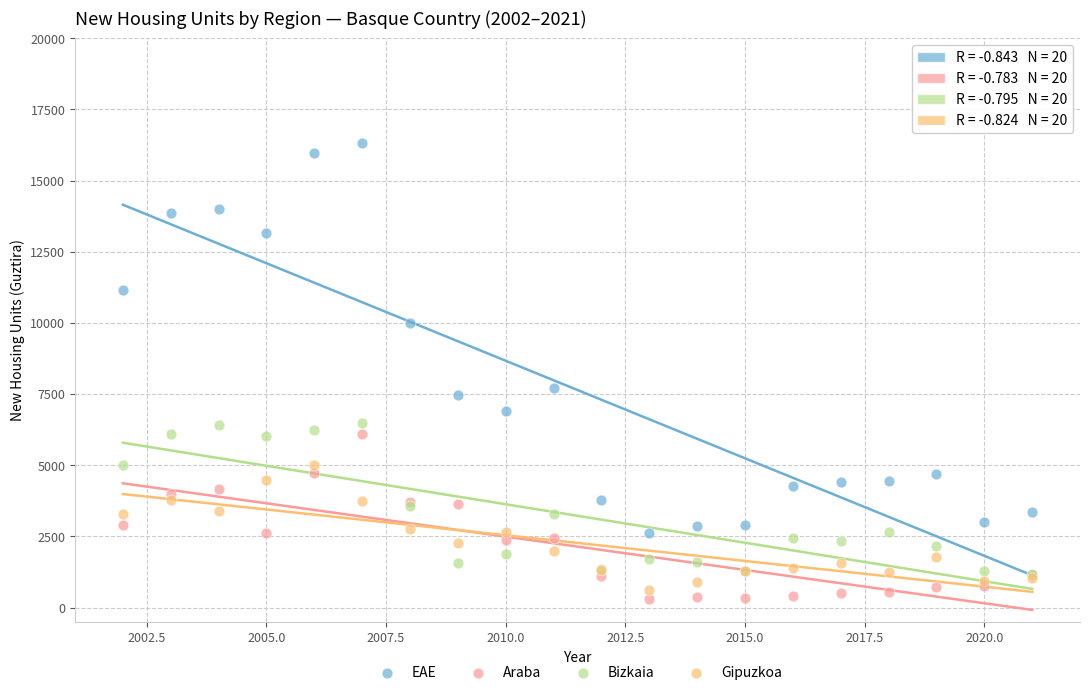

Which series reaches the maximum Y coordinate?

EAE